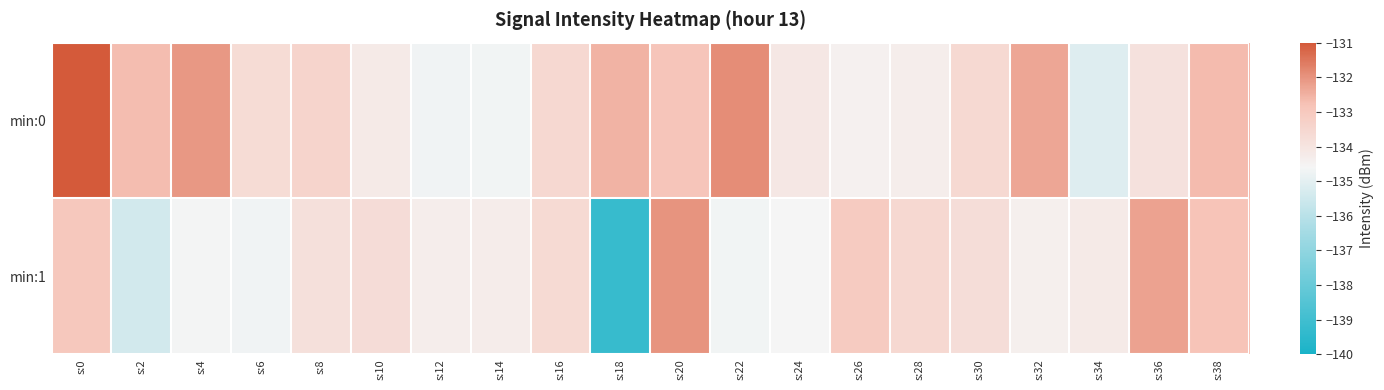

What is the total value across all series at s:12?

-269.0